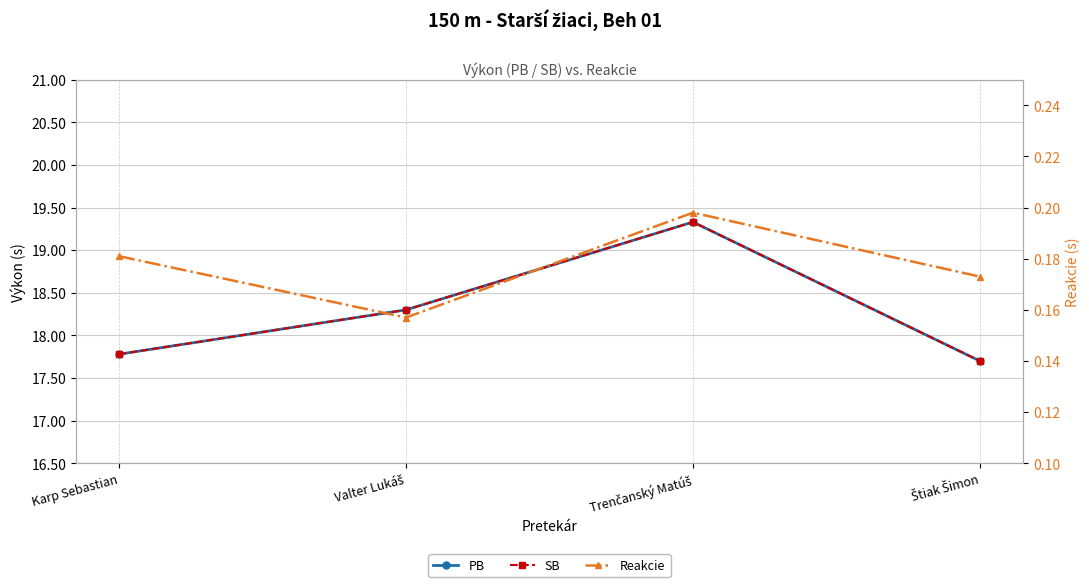

Which series changed the most between Valter Lukáš and Štiak Šimon?

PB